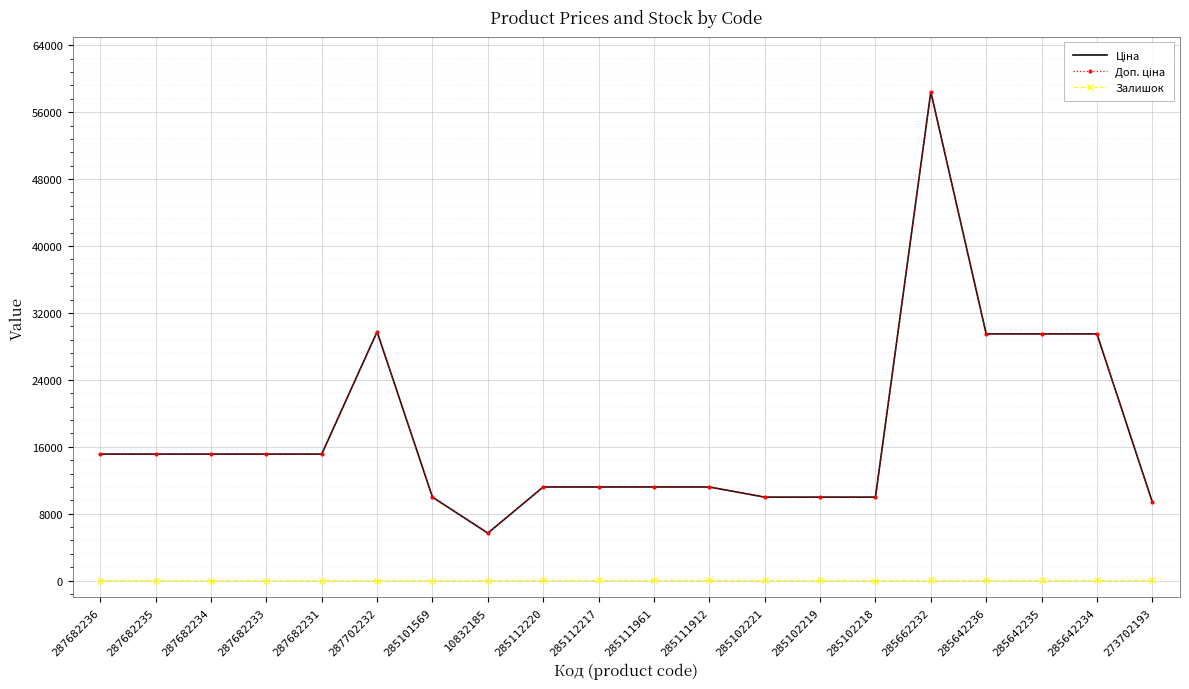

The Ціна series shows 21591.9 at 285662232. True or false?

False